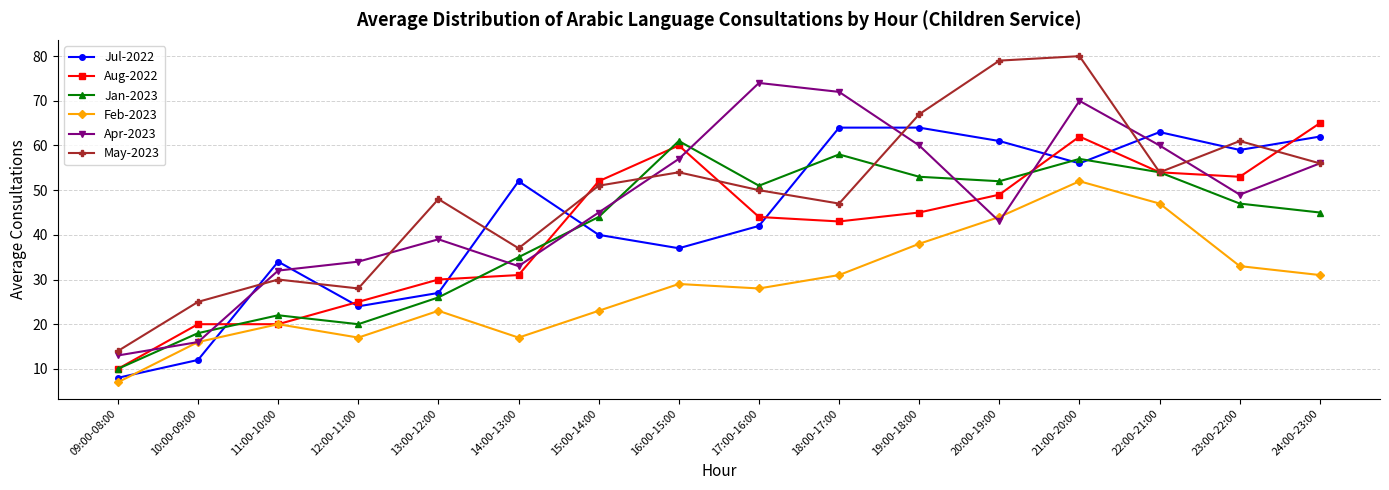

Which series changed the most between 17:00-16:00 and 20:00-19:00?

Apr-2023